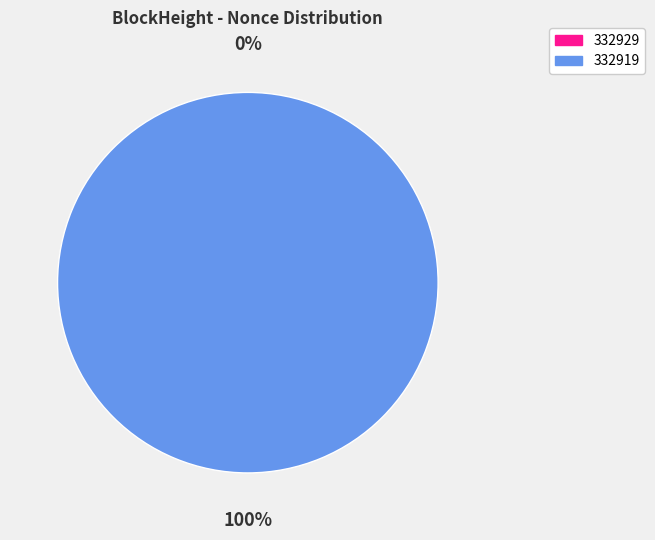

Is 332929 the majority of the pie?

No